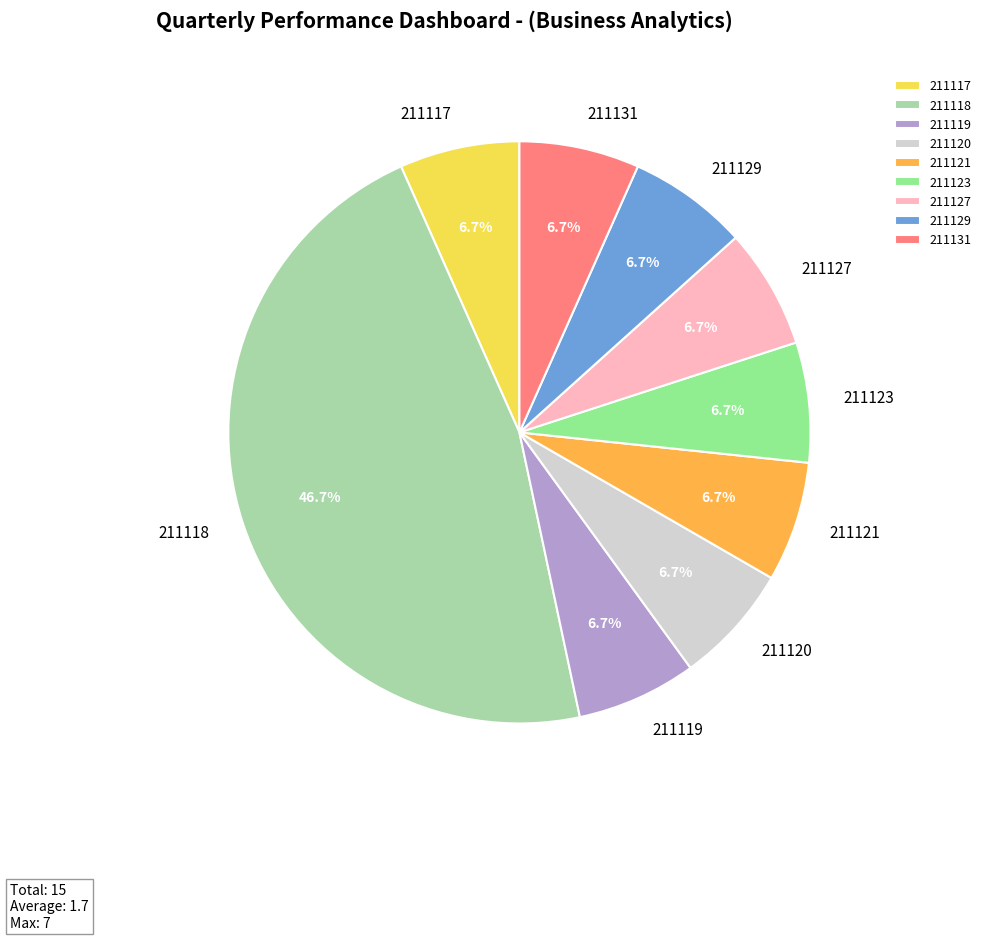

What percentage is NOT represented by 211120?

93.3%